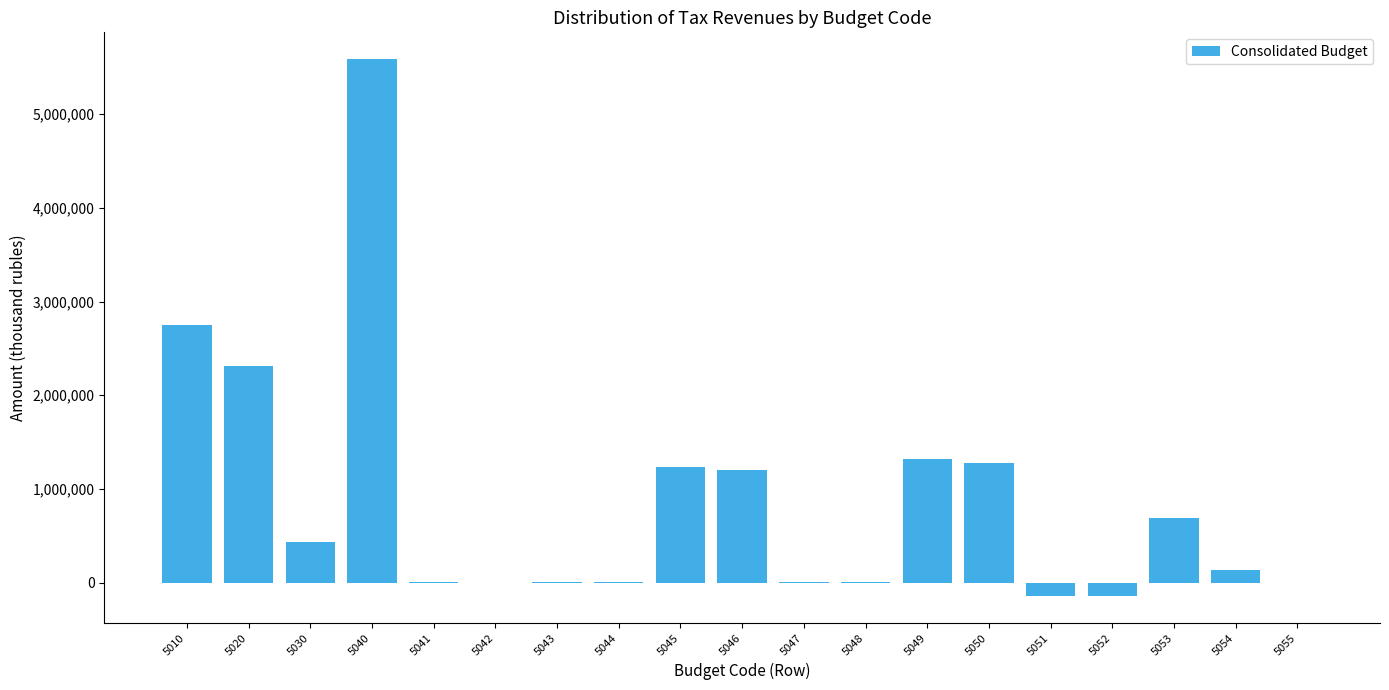

What is the sum of all values?

16666250